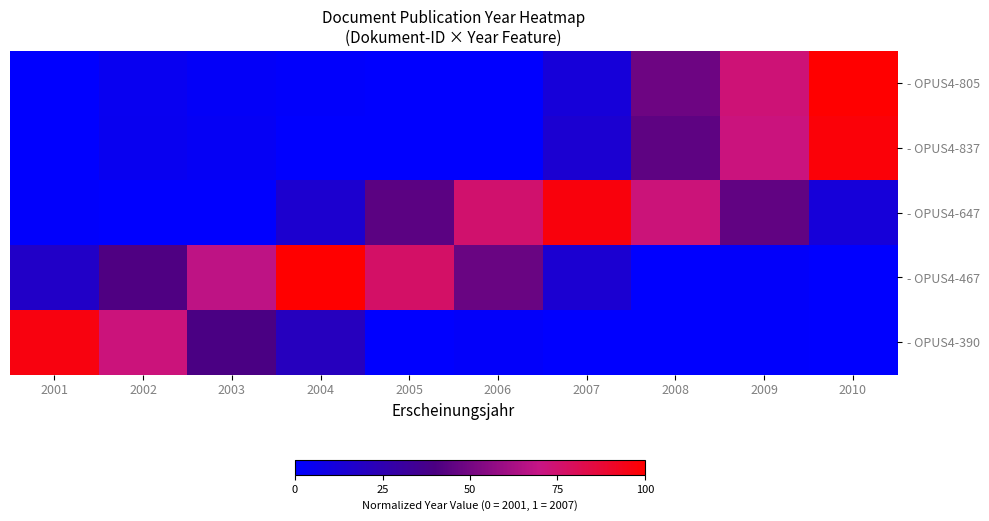

Reading right to left, list all the values displayed in this chart.

- OPUS4-805: 2010=1.0	2009=0.7	2008=0.5	2007=0.1	2006=0.0	2005=0.0	2004=0.0	2003=0.0	2002=0.0	2001=0.0
- OPUS4-837: 2010=1.0	2009=0.7	2008=0.4	2007=0.1	2006=0.0	2005=0.0	2004=0.0	2003=0.0	2002=0.0	2001=0.0
- OPUS4-647: 2010=0.1	2009=0.5	2008=0.7	2007=1.0	2006=0.8	2005=0.4	2004=0.2	2003=0.0	2002=0.0	2001=0.0
- OPUS4-467: 2010=0.0	2009=0.0	2008=0.0	2007=0.1	2006=0.5	2005=0.8	2004=1.0	2003=0.7	2002=0.4	2001=0.2
- OPUS4-390: 2010=0.0	2009=0.0	2008=0.0	2007=0.0	2006=0.0	2005=0.0	2004=0.2	2003=0.4	2002=0.7	2001=1.0